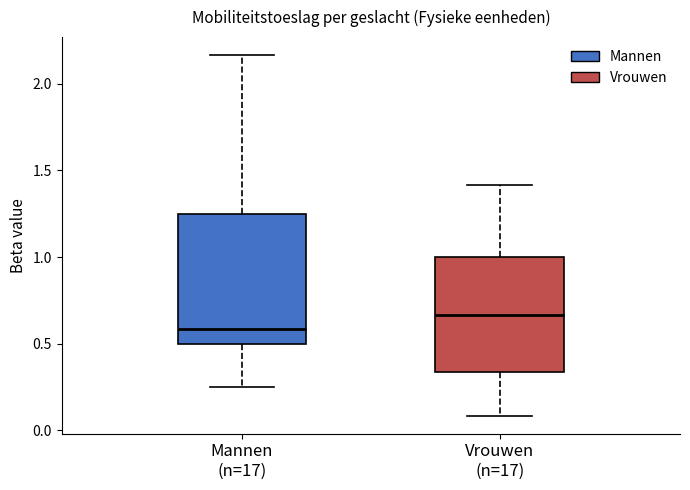

Where is the lower edge of the box for Mannen (n=17) on the y-axis? The values are not printed on the chart, so give them approximately, as read against the axis.

0.50